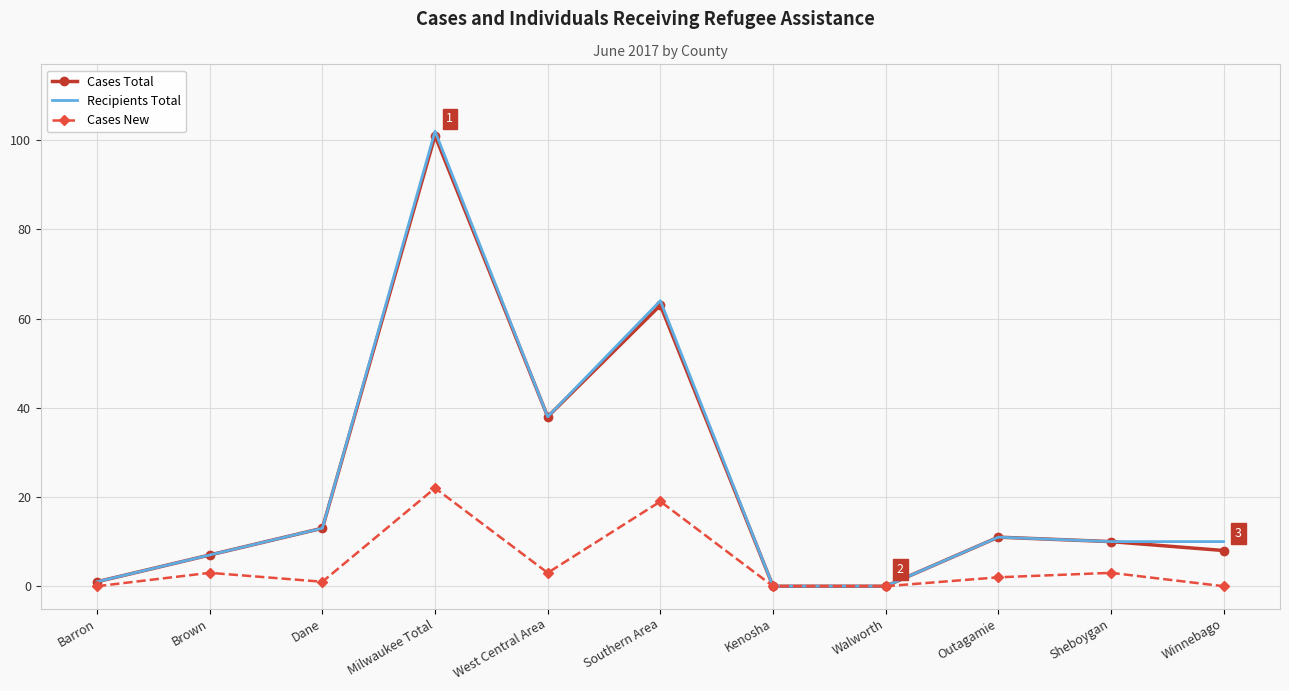

Count the number of categories in the chart.

11